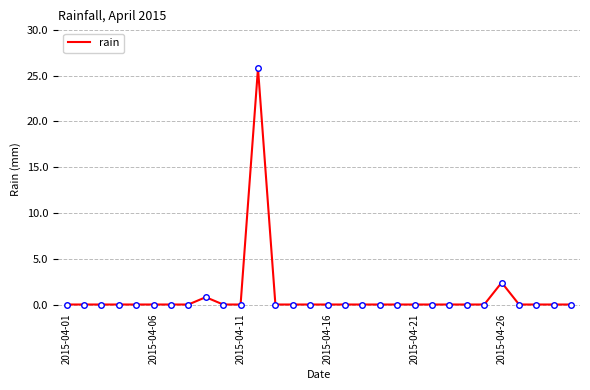

What is the difference between the maximum and minimum values?

25.8